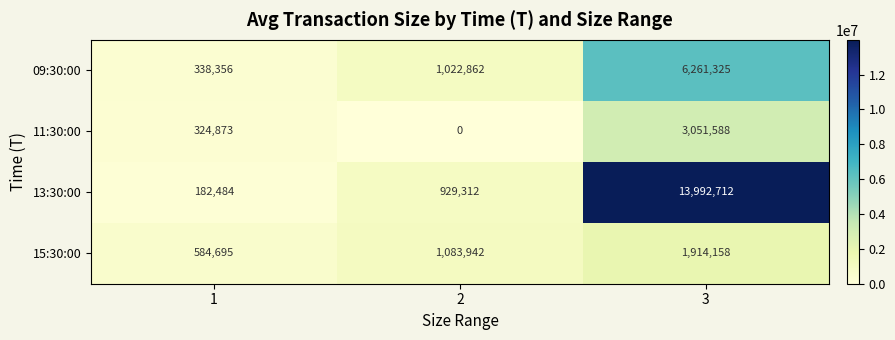

What is the sum of the 11:30:00 values at 1 and 2?

324873